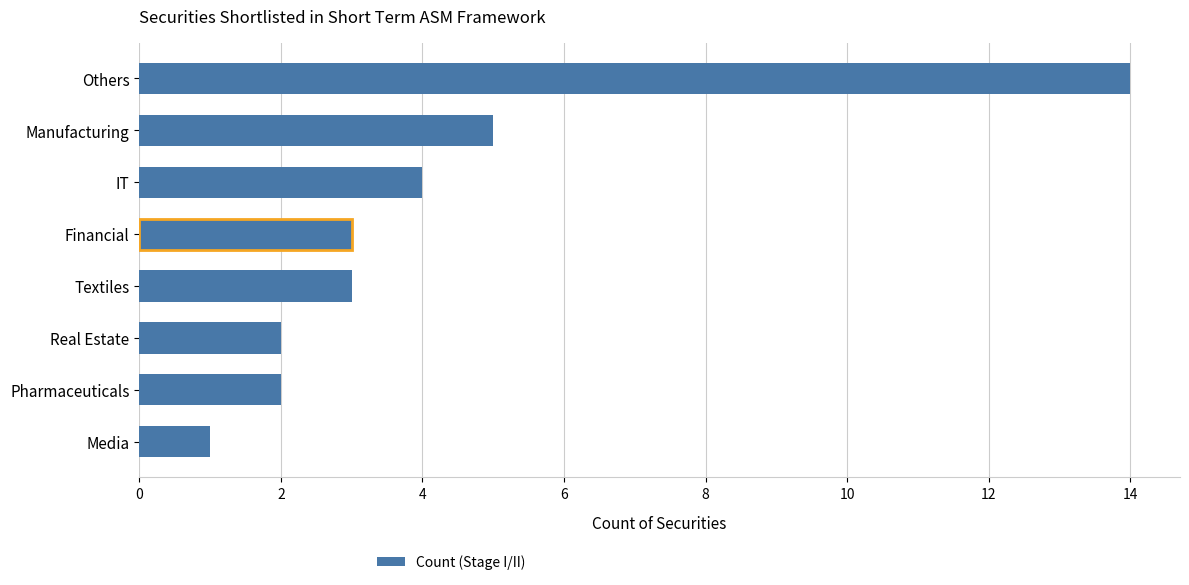

Reading bottom to top, extract all data points from this chart.

Media=1	Pharmaceuticals=2	Real Estate=2	Textiles=3	Financial=3	IT=4	Manufacturing=5	Others=14